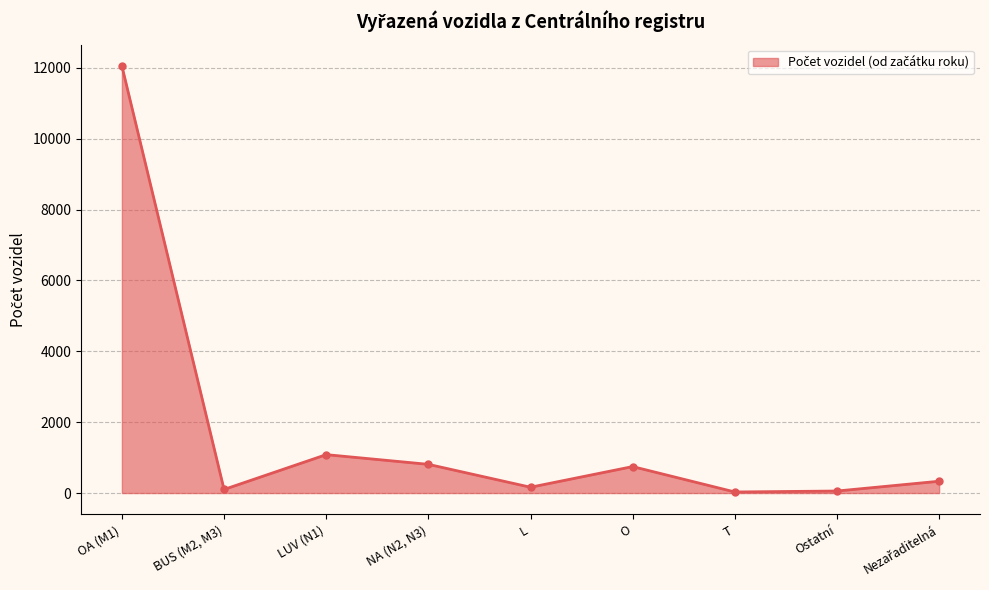

What is the sum of all values?

15380